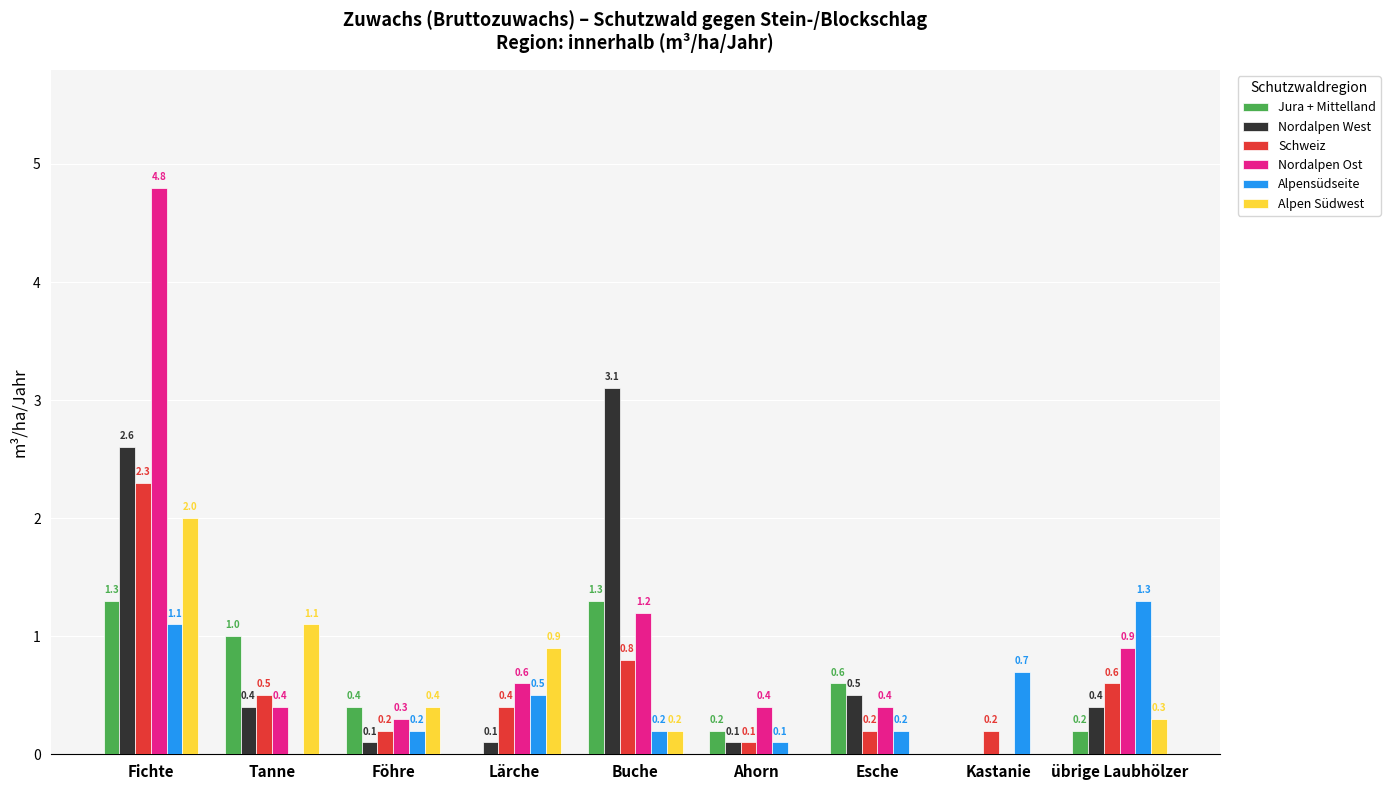

Reading left to right, list all the values displayed in this chart.

Jura + Mittelland: 1.3	1.0	0.4	0.0	1.3	0.2	0.6	0.0	0.2
Nordalpen West: 2.6	0.4	0.1	0.1	3.1	0.1	0.5	0.0	0.4
Schweiz: 2.3	0.5	0.2	0.4	0.8	0.1	0.2	0.2	0.6
Nordalpen Ost: 4.8	0.4	0.3	0.6	1.2	0.4	0.4	0.0	0.9
Alpensüdseite: 1.1	0.0	0.2	0.5	0.2	0.1	0.2	0.7	1.3
Alpen Südwest: 2.0	1.1	0.4	0.9	0.2	0.0	0.0	0.0	0.3